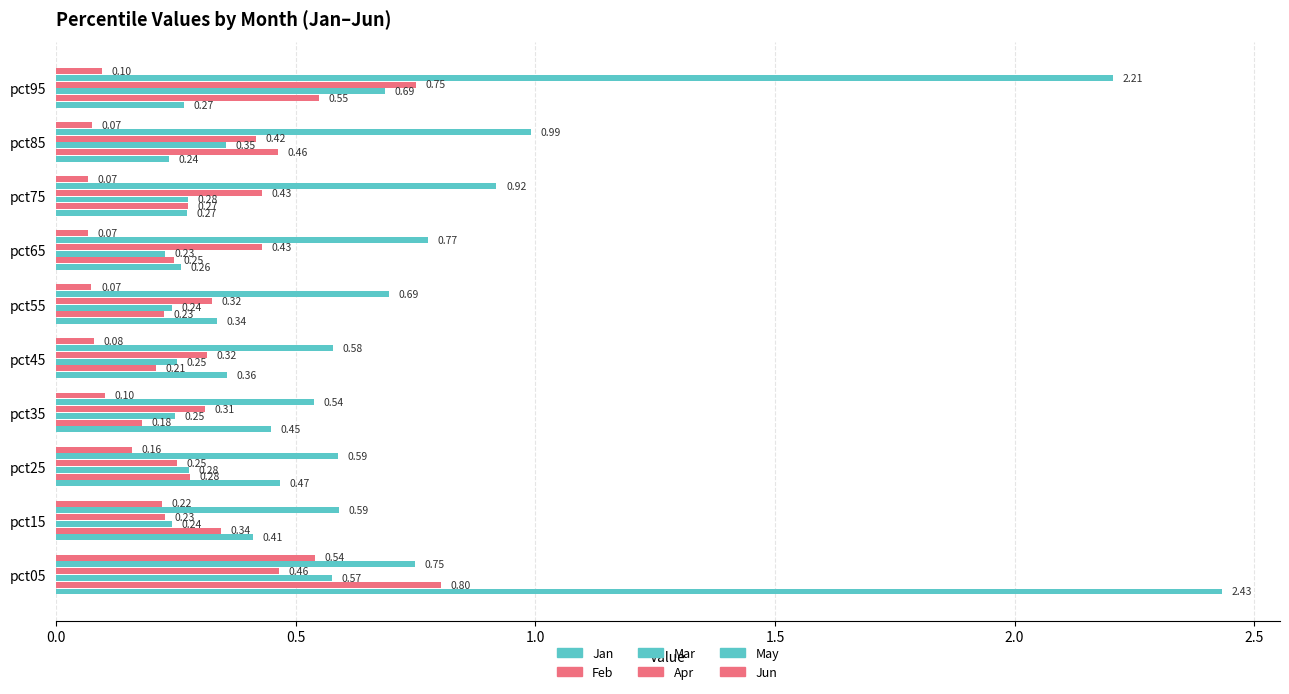

How many series are shown in this chart?

6